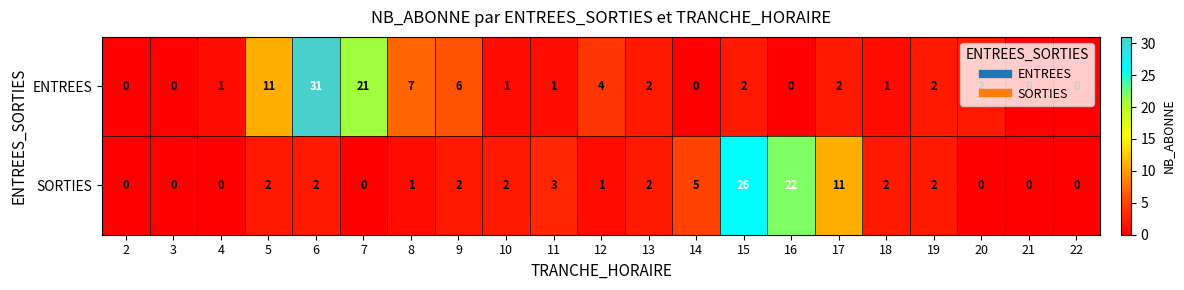

Read the ENTREES value at 6, to the nearest 5.

30